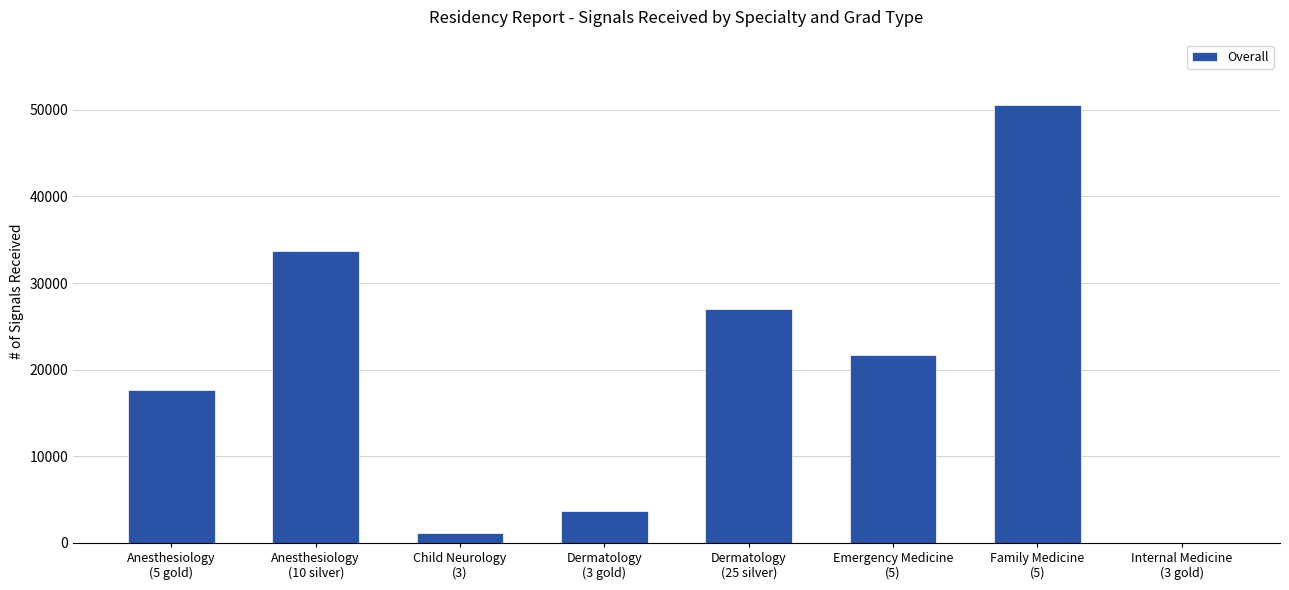

Between Emergency Medicine
(5) and Family Medicine
(5), which is larger?

Family Medicine
(5)